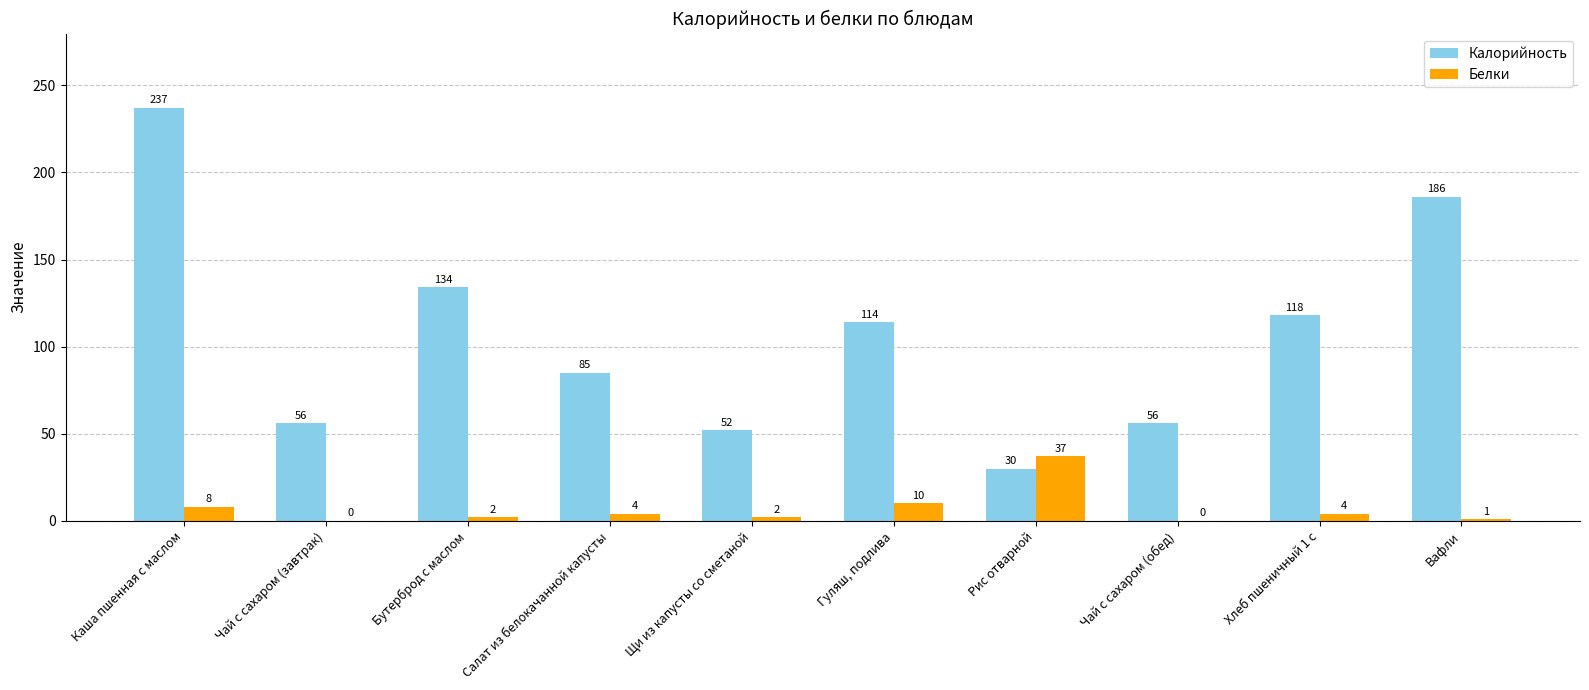

At which category is the sum across all series the highest?

Каша пшенная с маслом